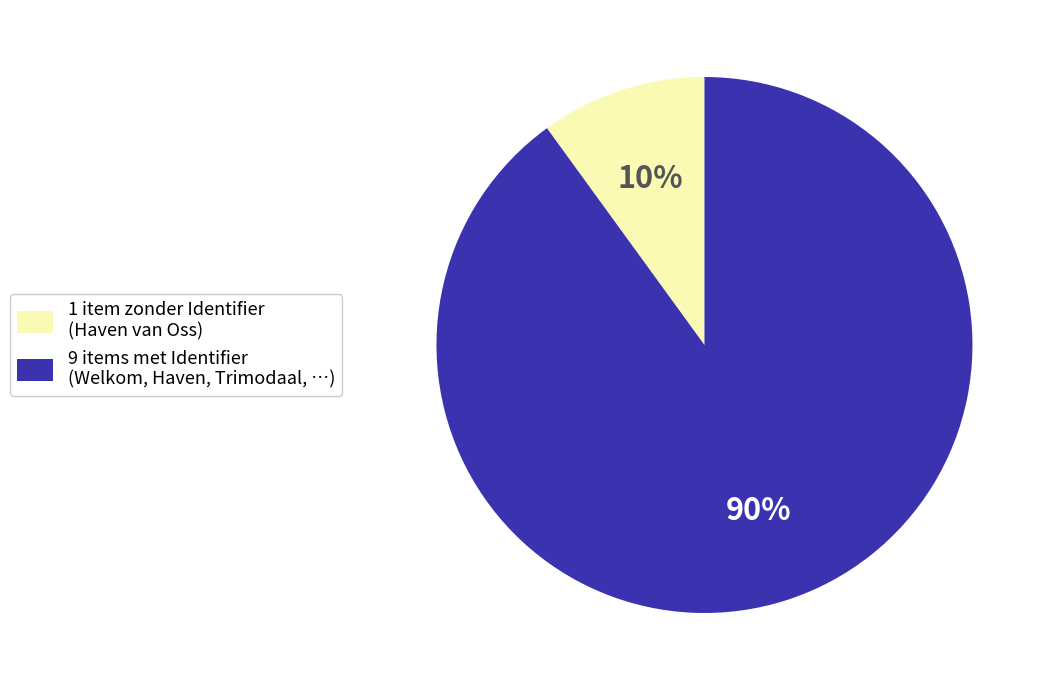

The 1 item zonder Identifier (Haven van Oss) slice represents 1% of the pie. True or false?

False